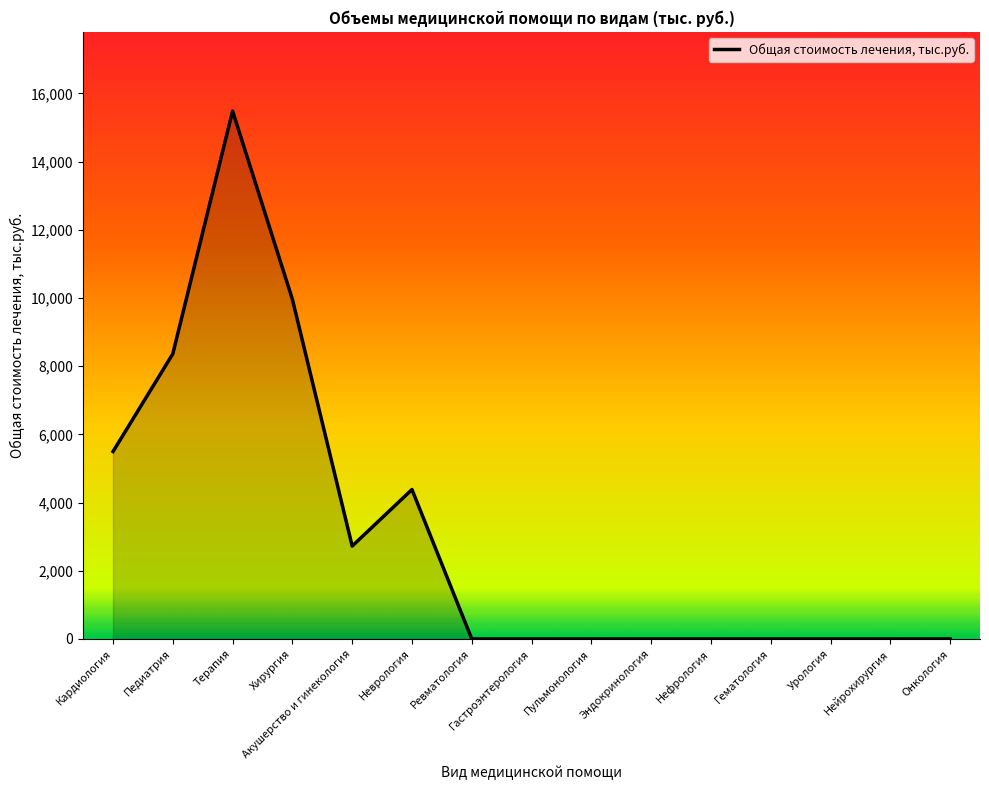

What is the difference between the second highest and minimum values?

9963.2